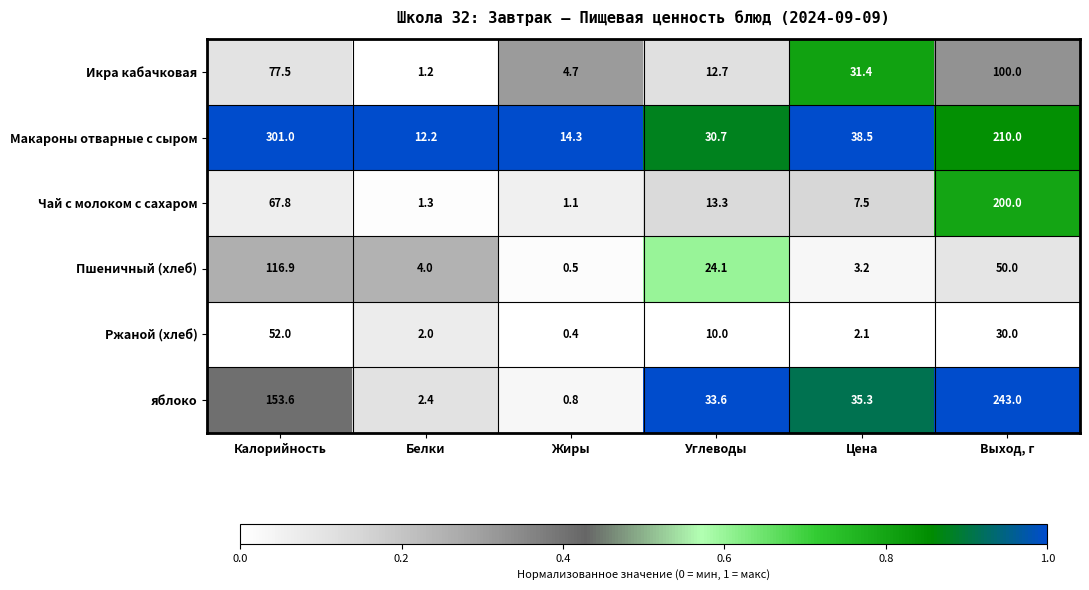

What is the maximum value shown in the chart?

301.0